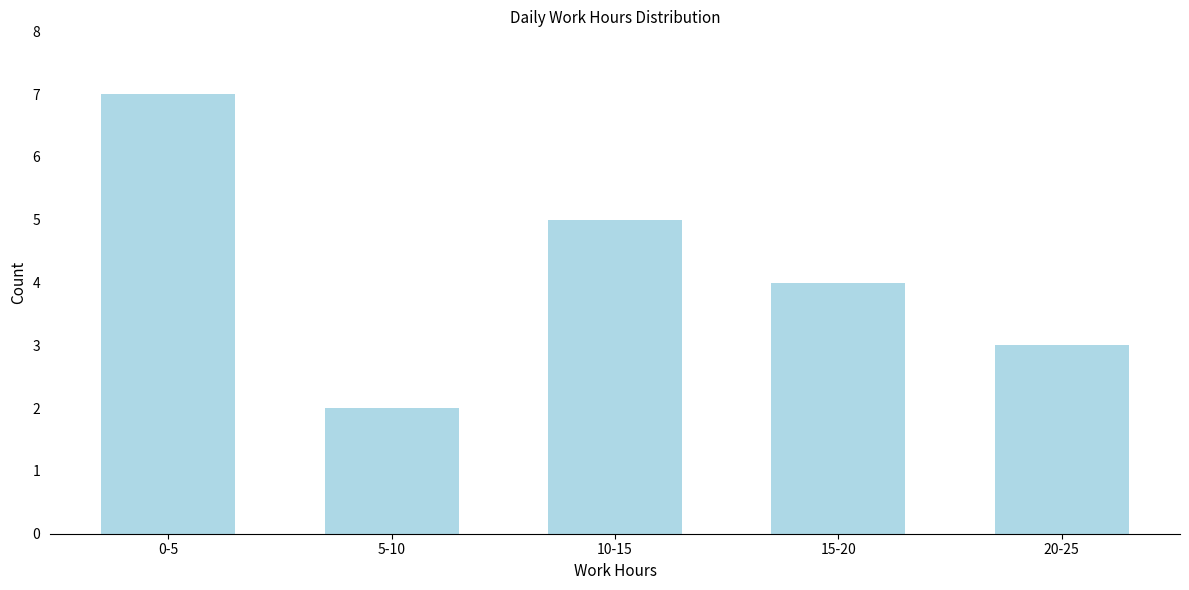

Reading right to left, extract all data points from this chart.

20-25=3	15-20=4	10-15=5	5-10=2	0-5=7